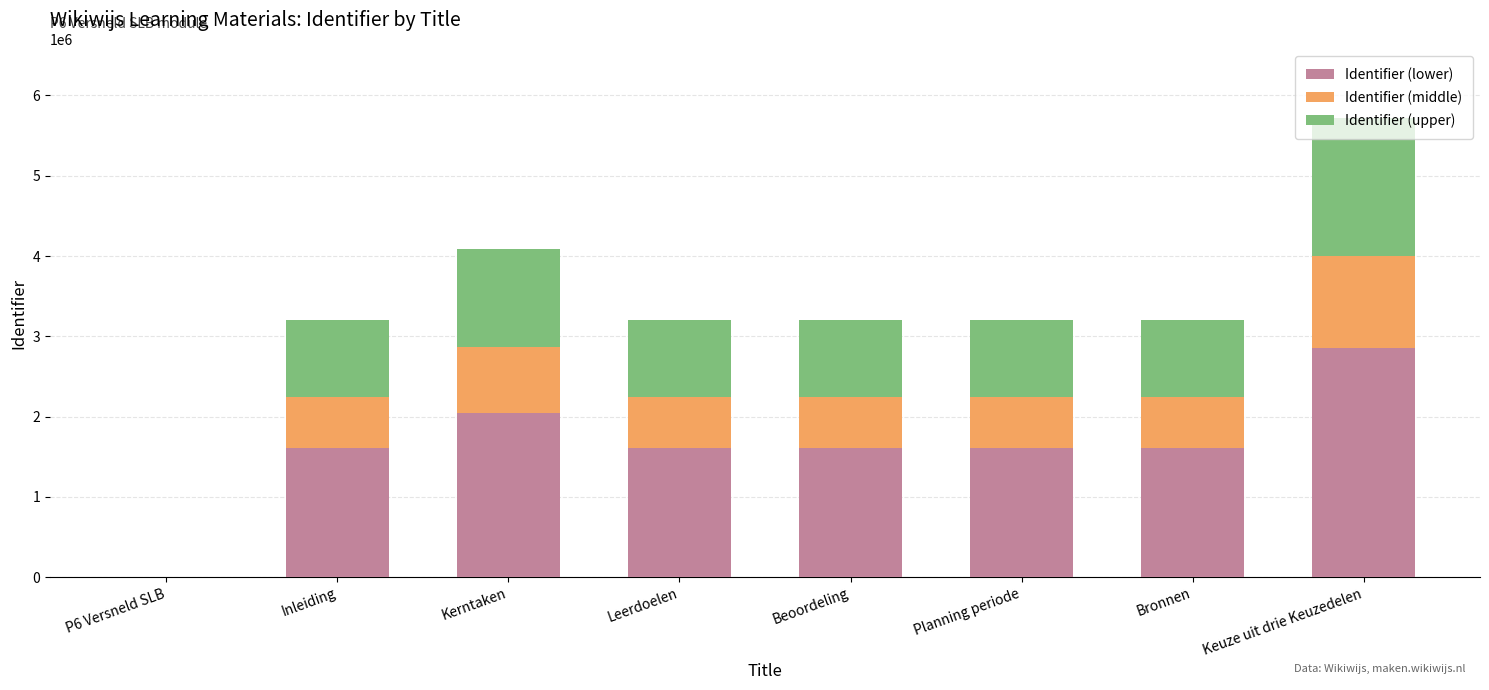

What is the total value across all series at Planning periode?

3209444.0